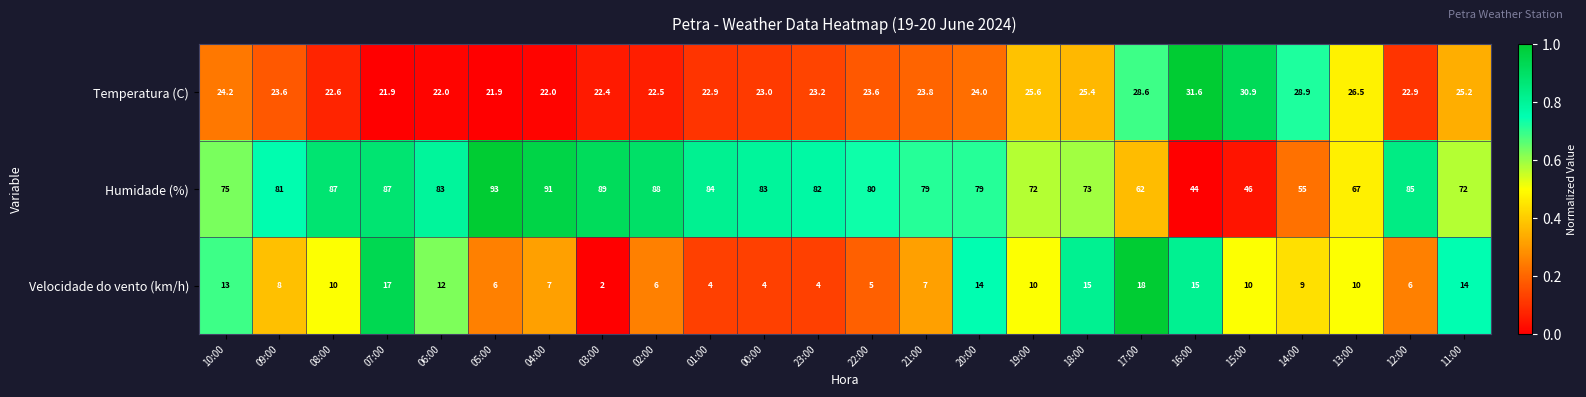

At 16:00, list the series in order from smallest to largest.

Velocidade do vento (km/h), Temperatura (C), Humidade (%)